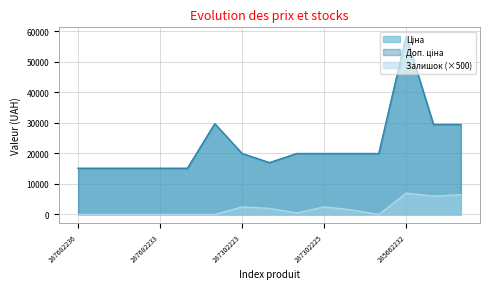

What is the difference between the highest and lowest values at 287682231?

15120.0